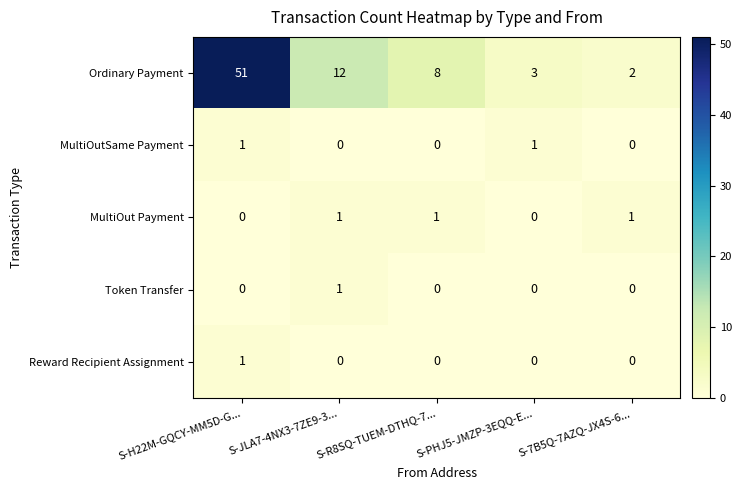

At which category is the sum across all series the highest?

S-H22M-GQCY-MM5D-G...